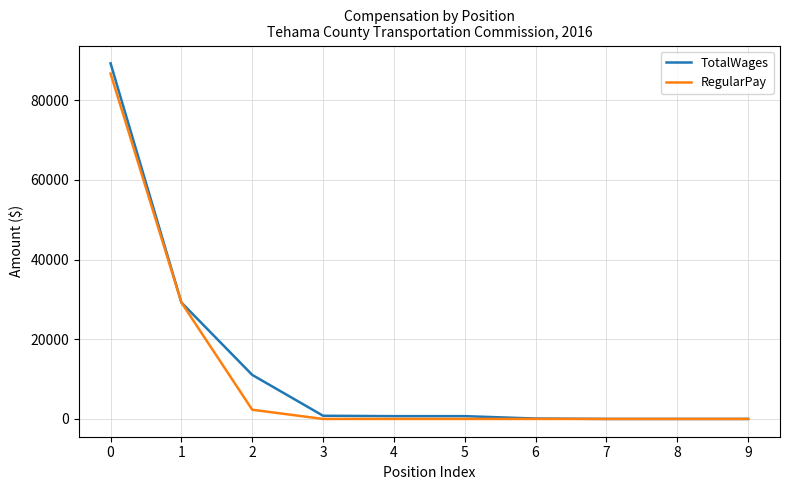

True or false: TotalWages has a value of 0 at 7.

True